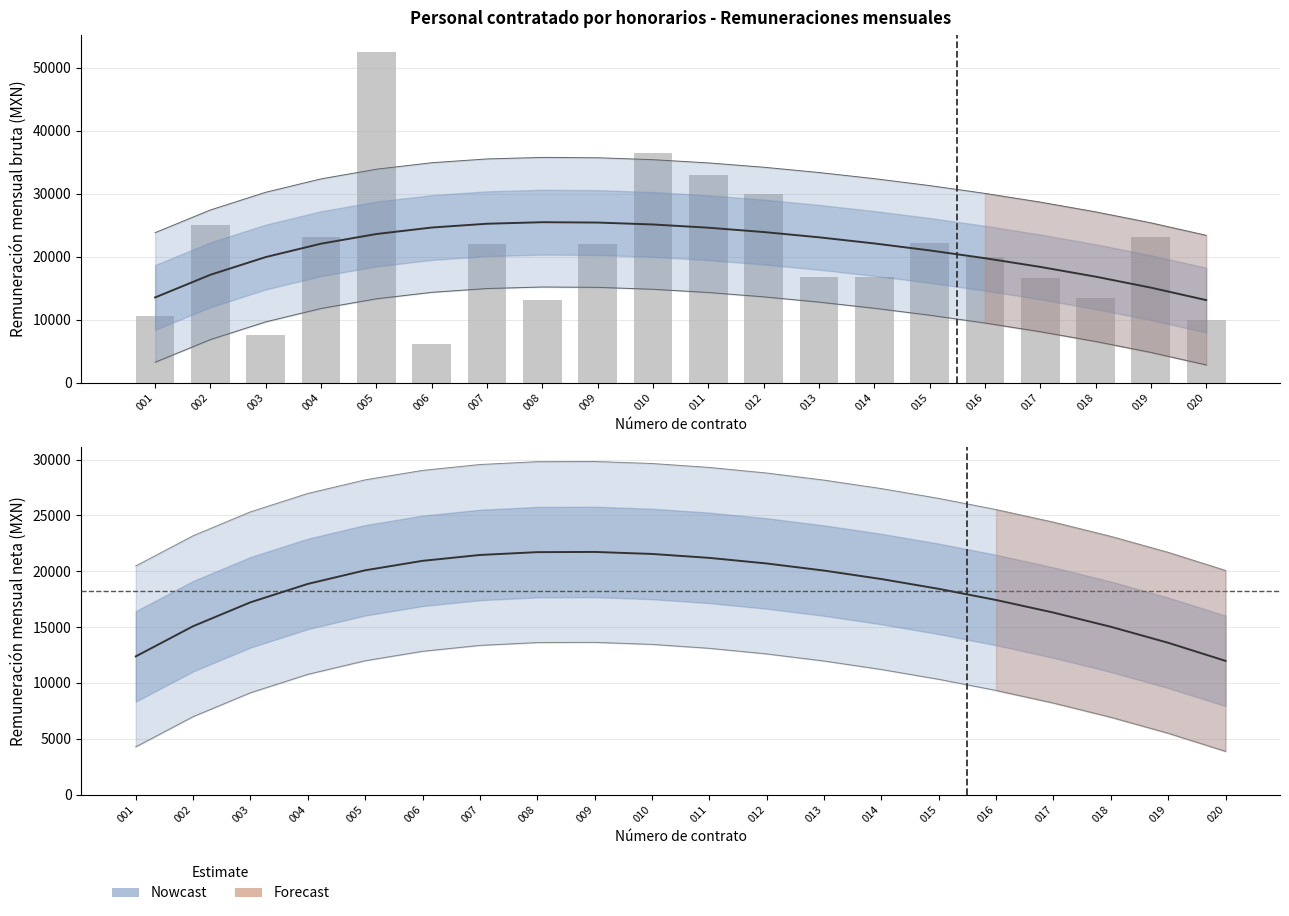

What is the greatest value displayed?

52595.9